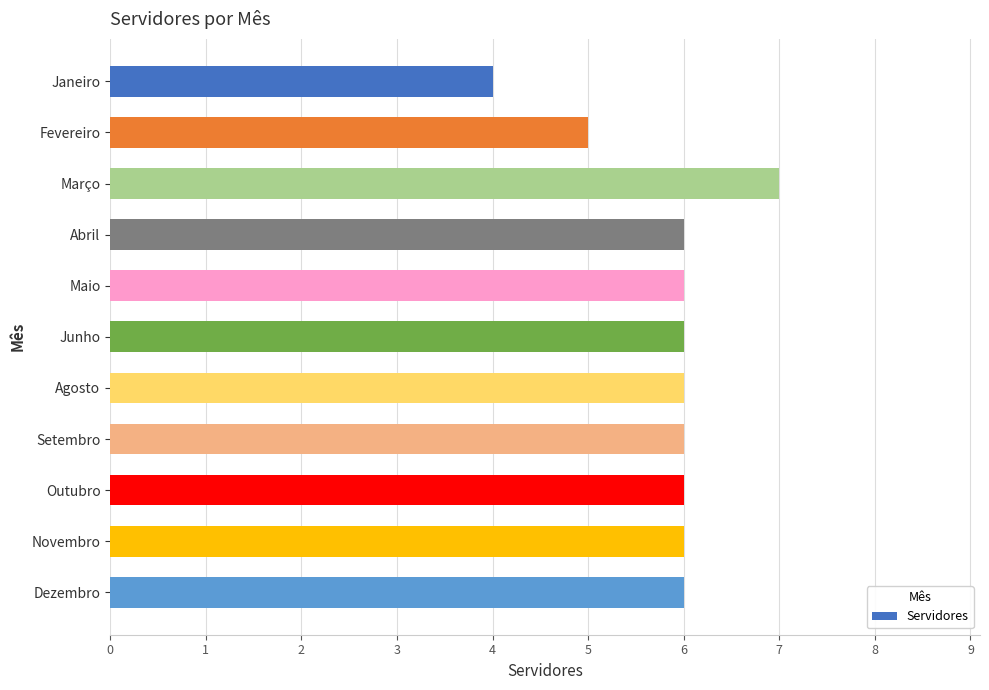

What is the maximum value shown in the chart?

7